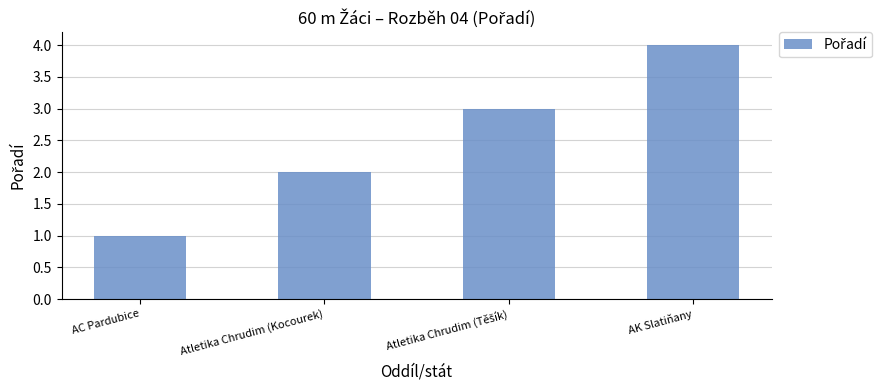

What is the minimum value shown in the chart?

1